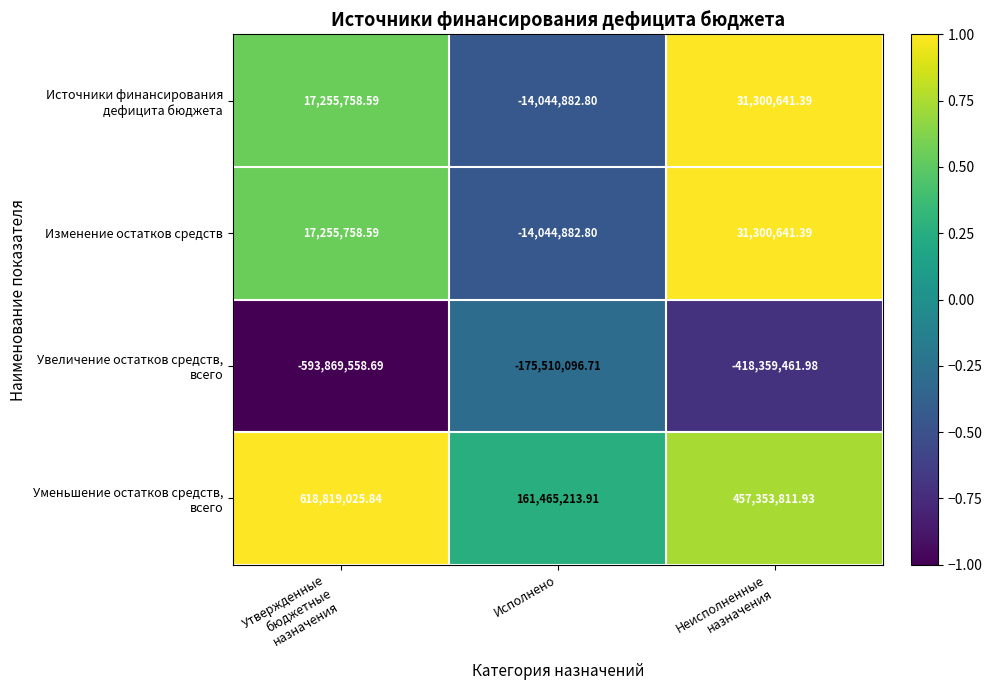

How many distinct data groups are displayed?

4